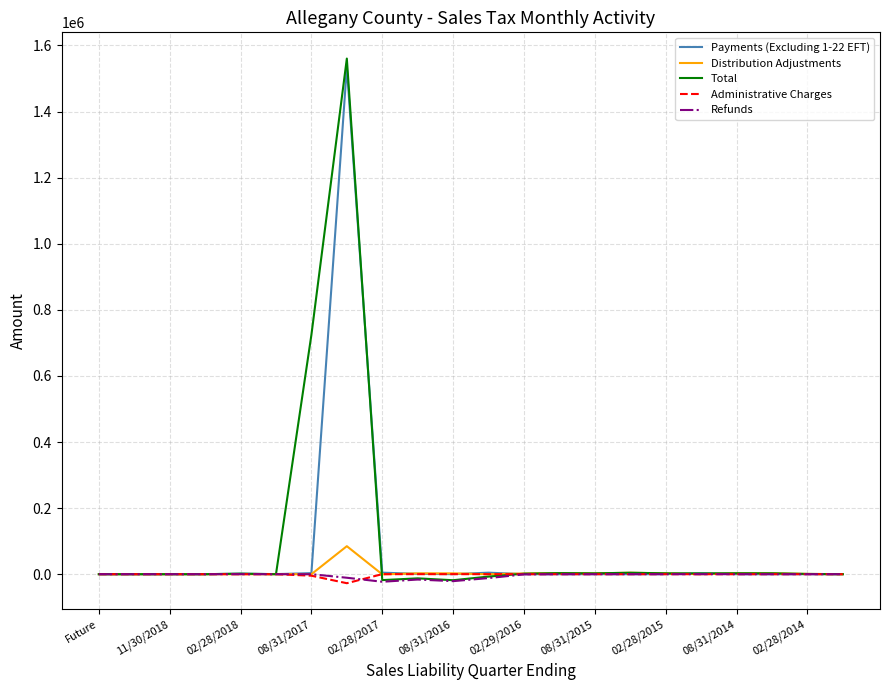

Which series has the widest spread of values?

Total